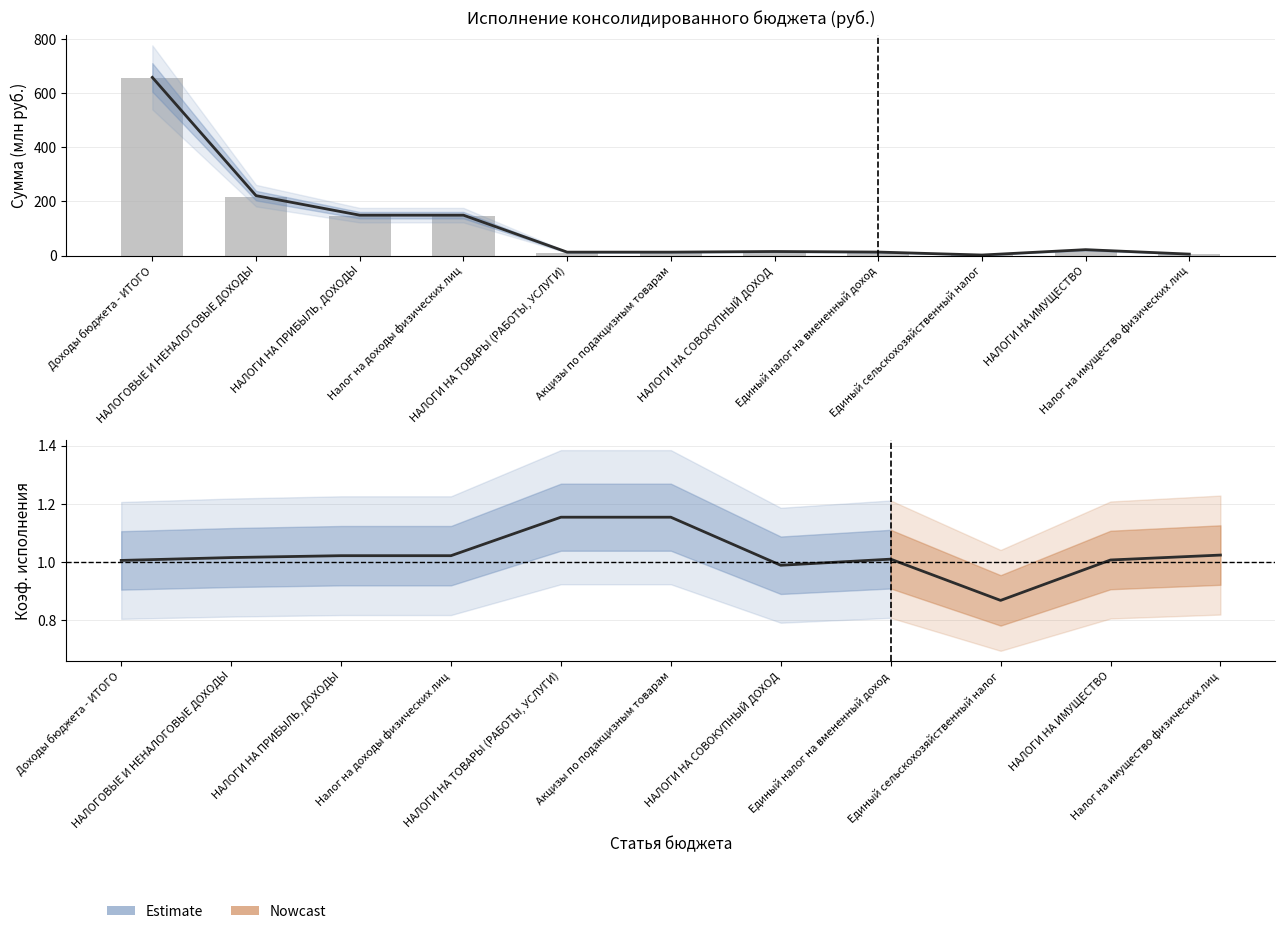

How many data points in Утверждено (консол. бюджет) are less than 15?

5